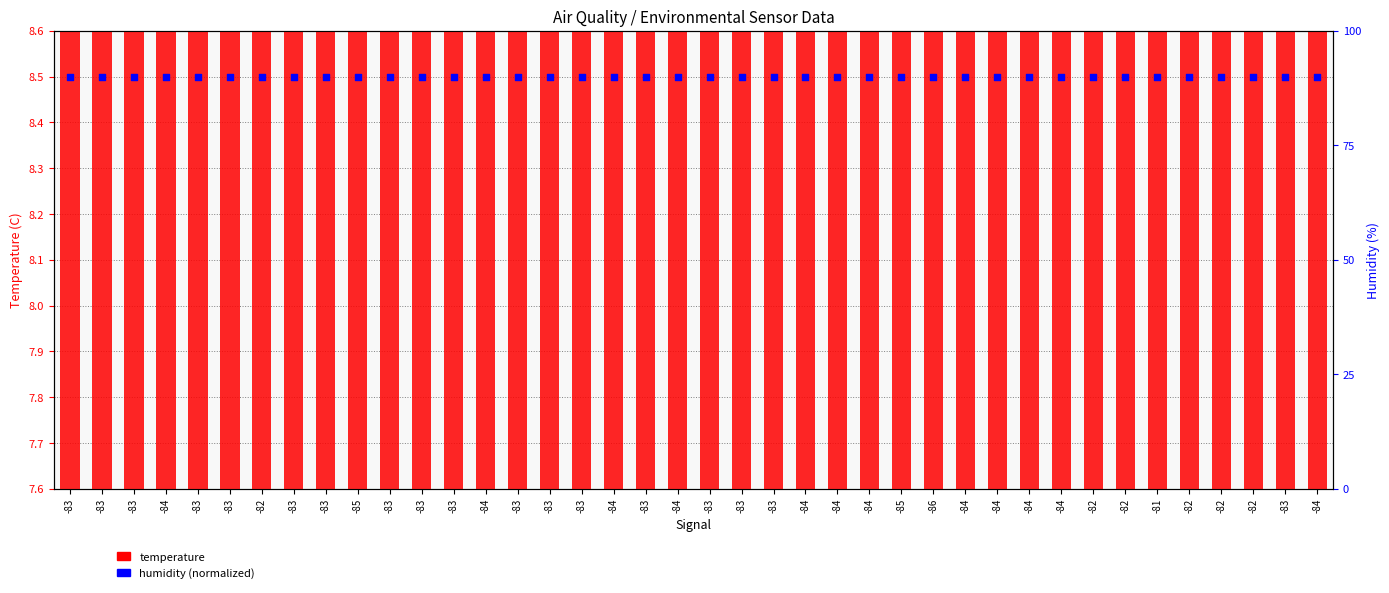

Which series has the largest total across all categories?

humidity (normalized)